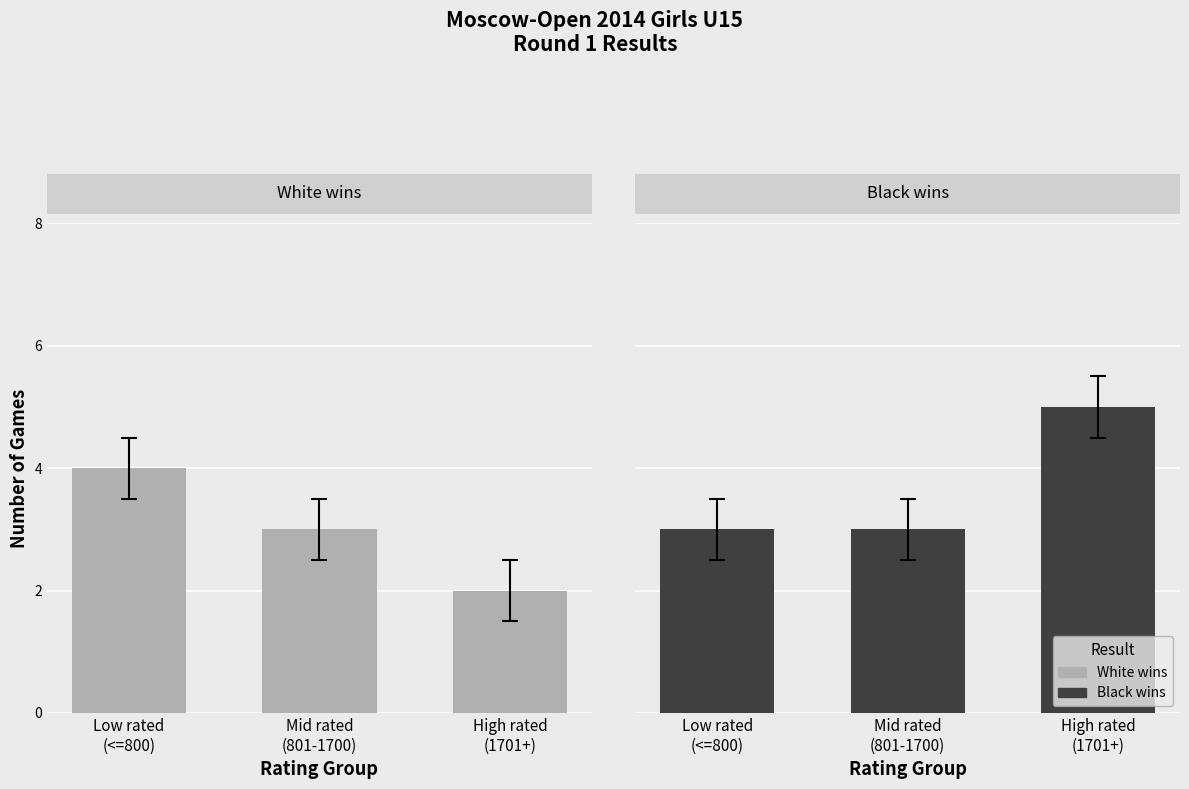

What is the approximate value of Black wins at Mid rated
(801-1700)?

3